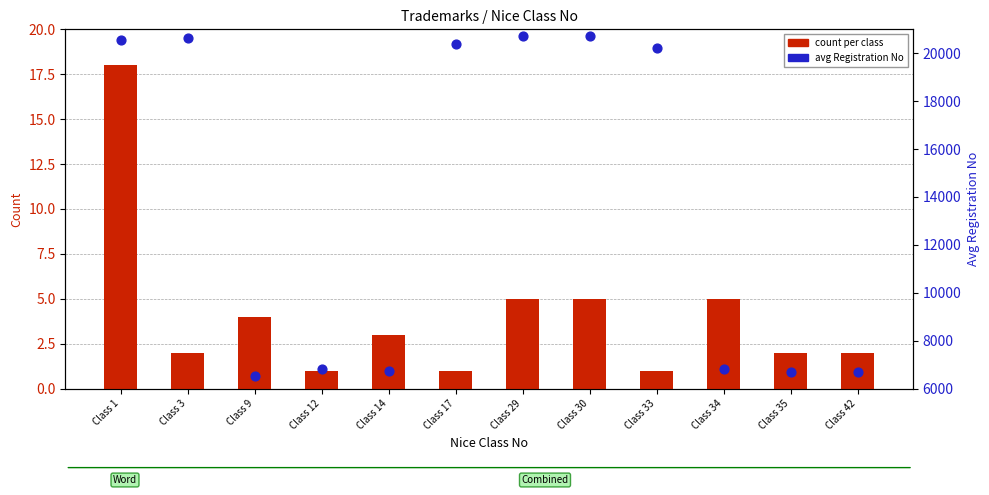

Is the value of count per class at Class 30 greater than the value of avg Registration No at Class 17?

No